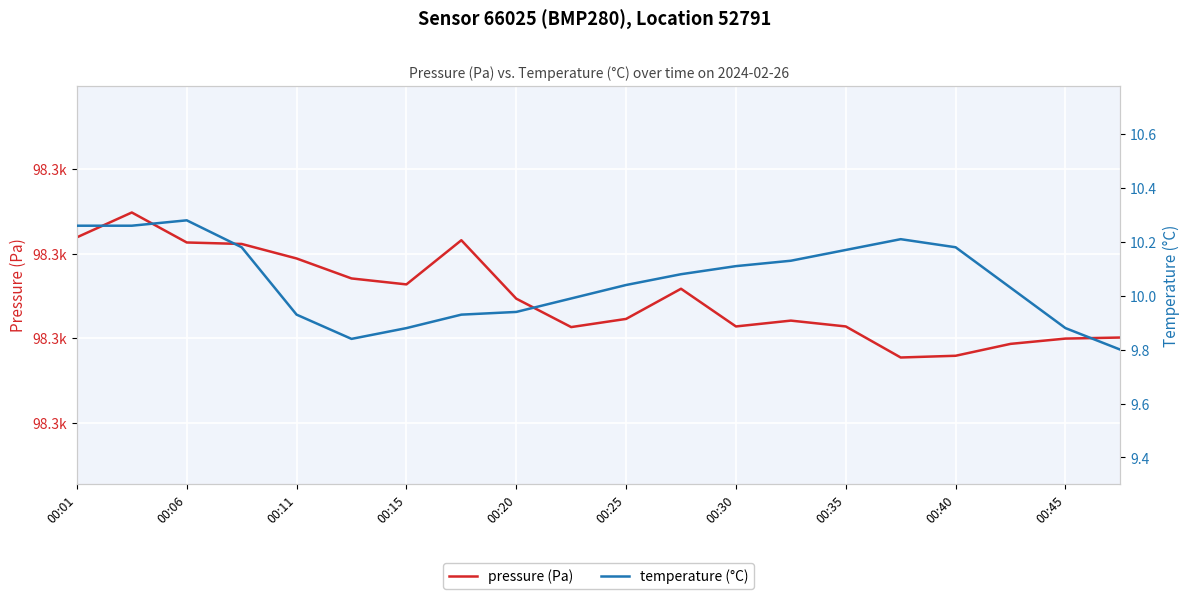

At how many categories does at least one series exceed 35356?

20